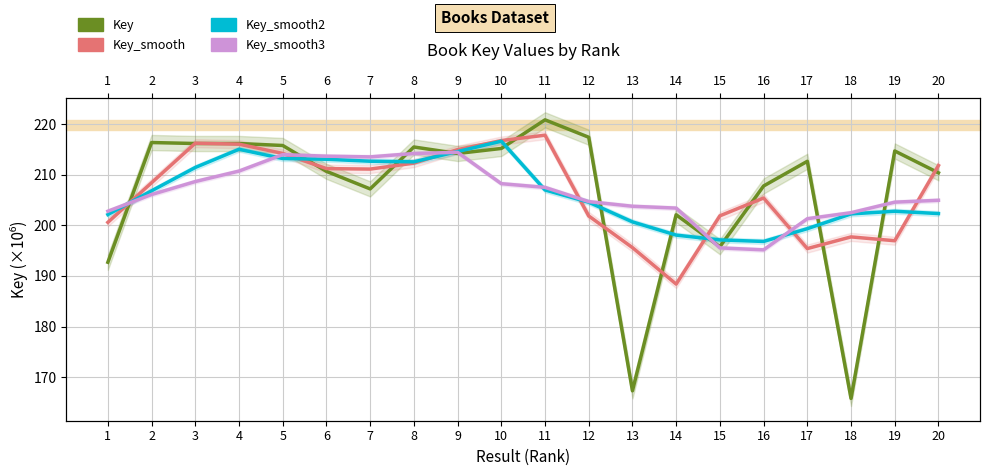

What is the difference between the second highest and minimum values in the Key_smooth3 series?

19.0